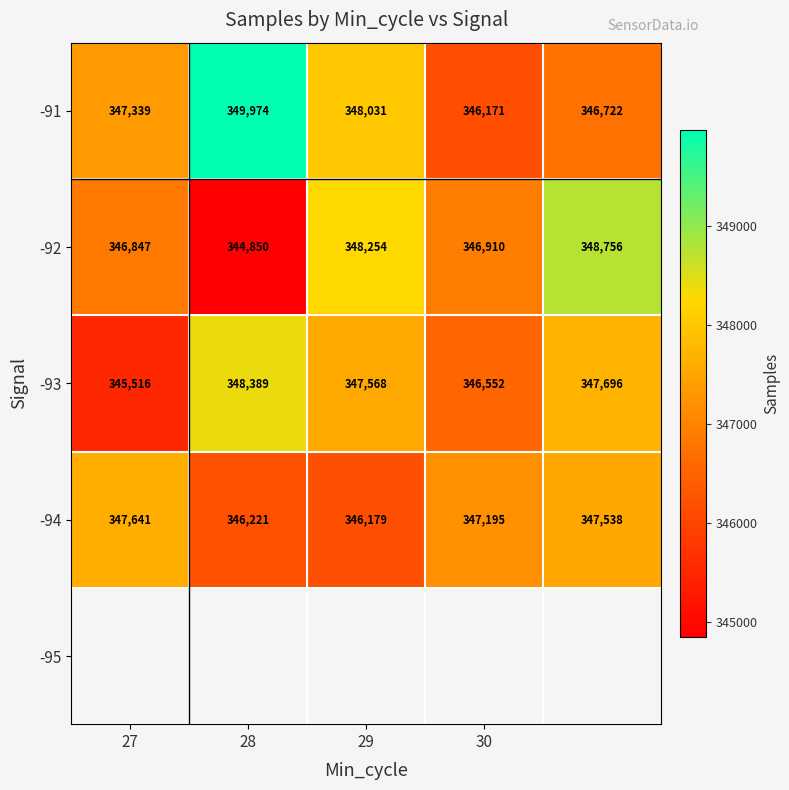

Which series has the largest total across all categories?

-91